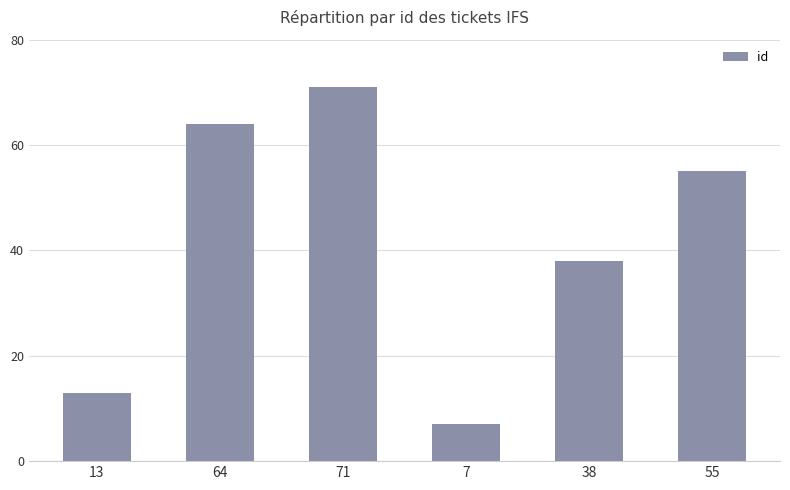

Rank the categories by value from lowest to highest.

7, 13, 38, 55, 64, 71